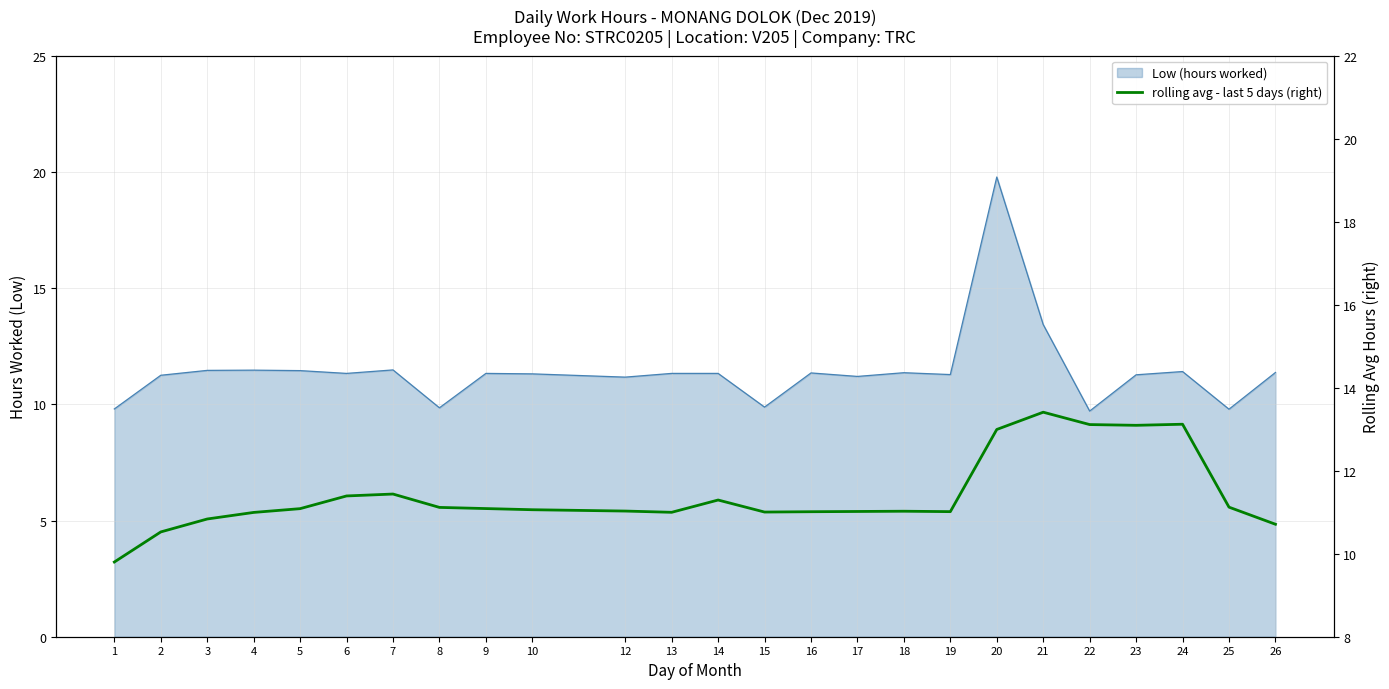

What is the minimum value shown in the chart?

9.8